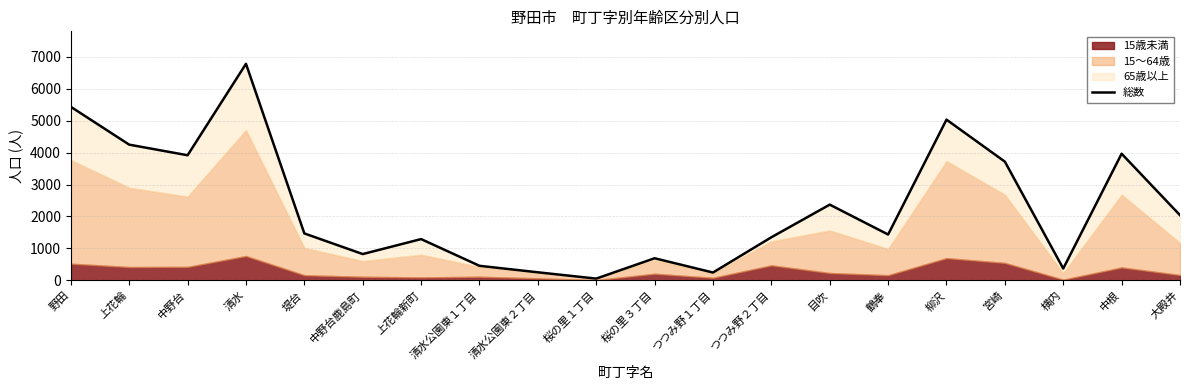

How many points are lower than both their immediate neighbors (excluding endpoints)?

6